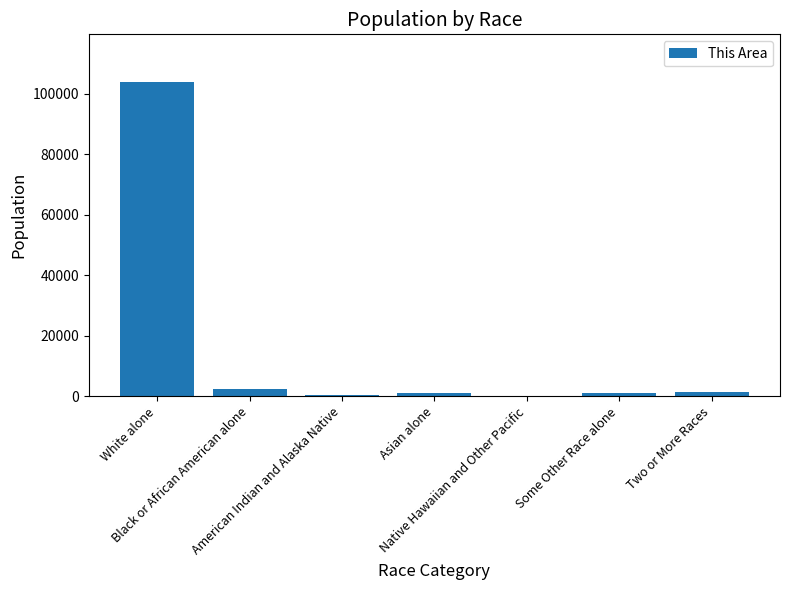

What is the sum of all values?

110024